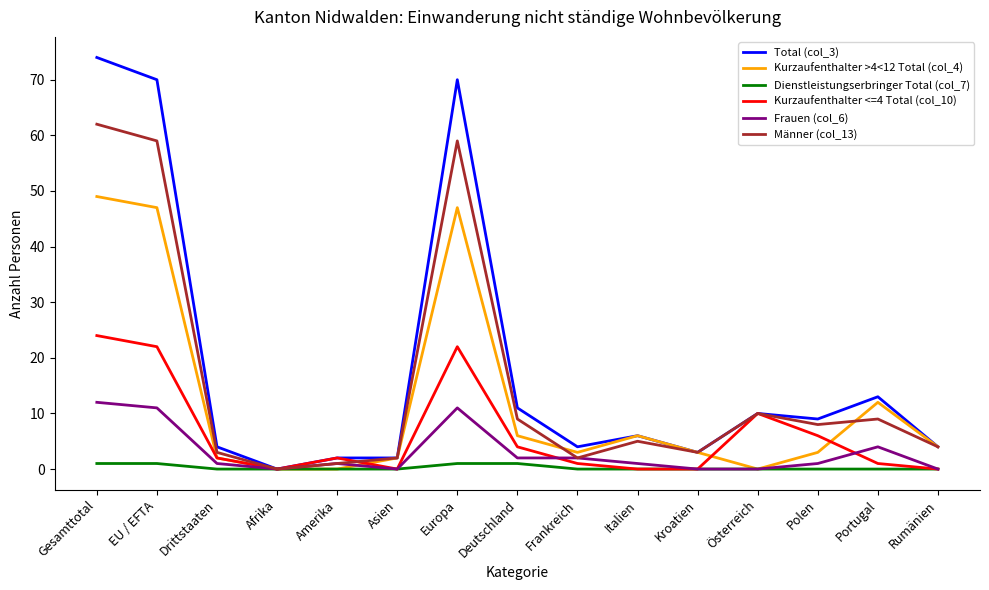

How many series are shown in this chart?

6